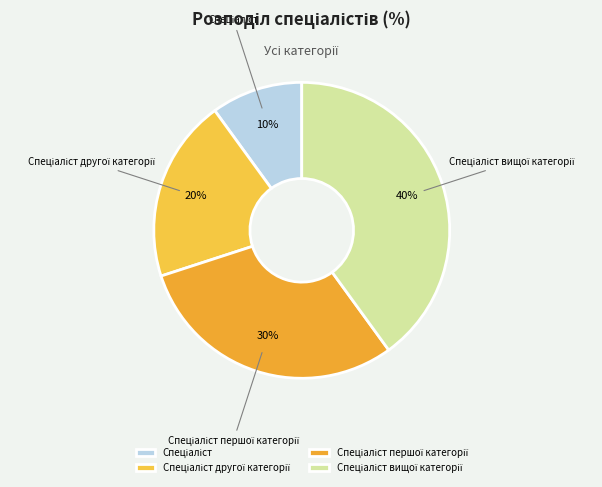

Is there a majority slice in this chart?

No